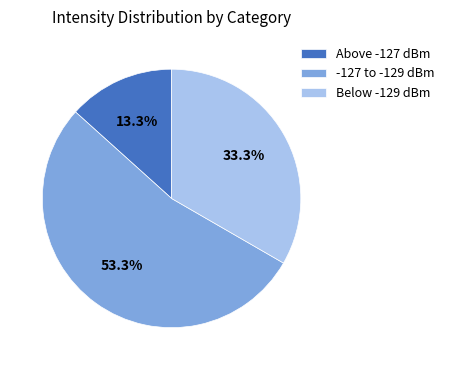

Rank the categories by value from highest to lowest.

-127 to -129 dBm, Below -129 dBm, Above -127 dBm